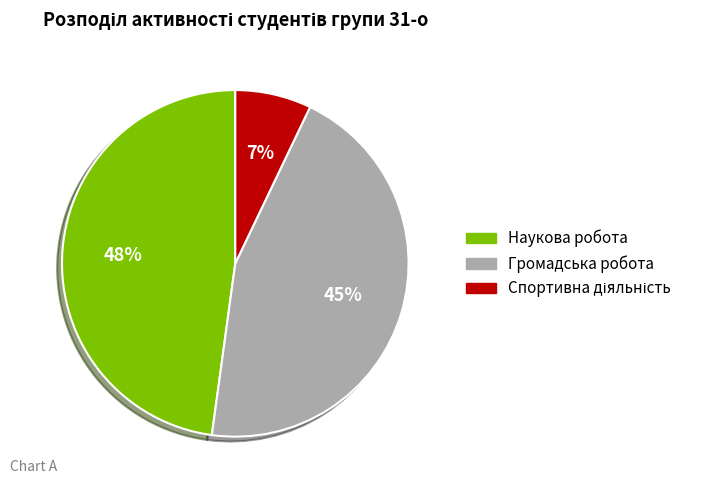

What is the largest slice in the pie chart?

Наукова робота